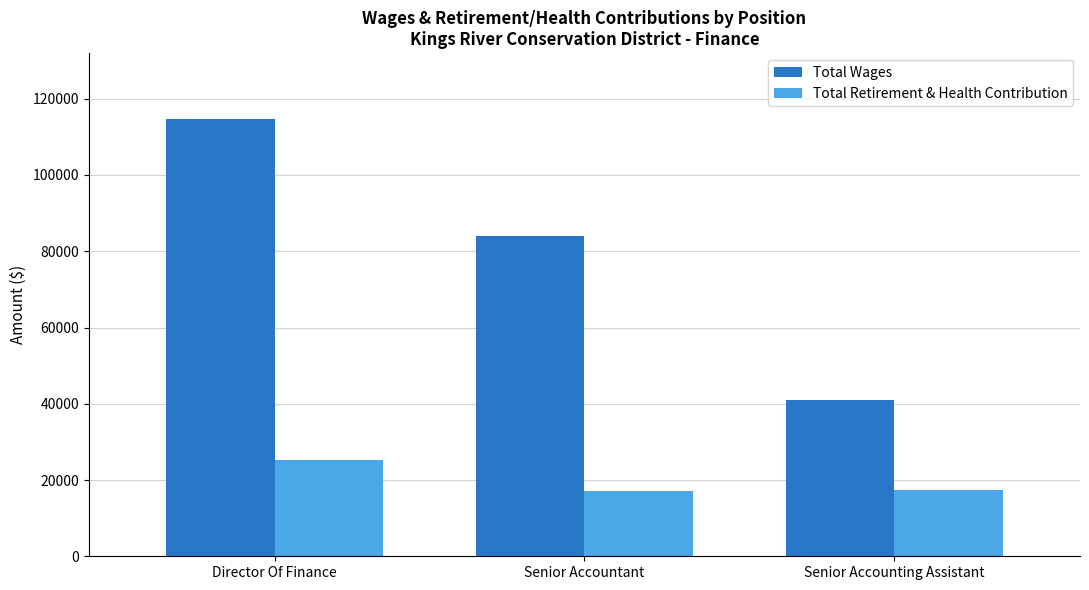

What is the greatest value displayed?

114749